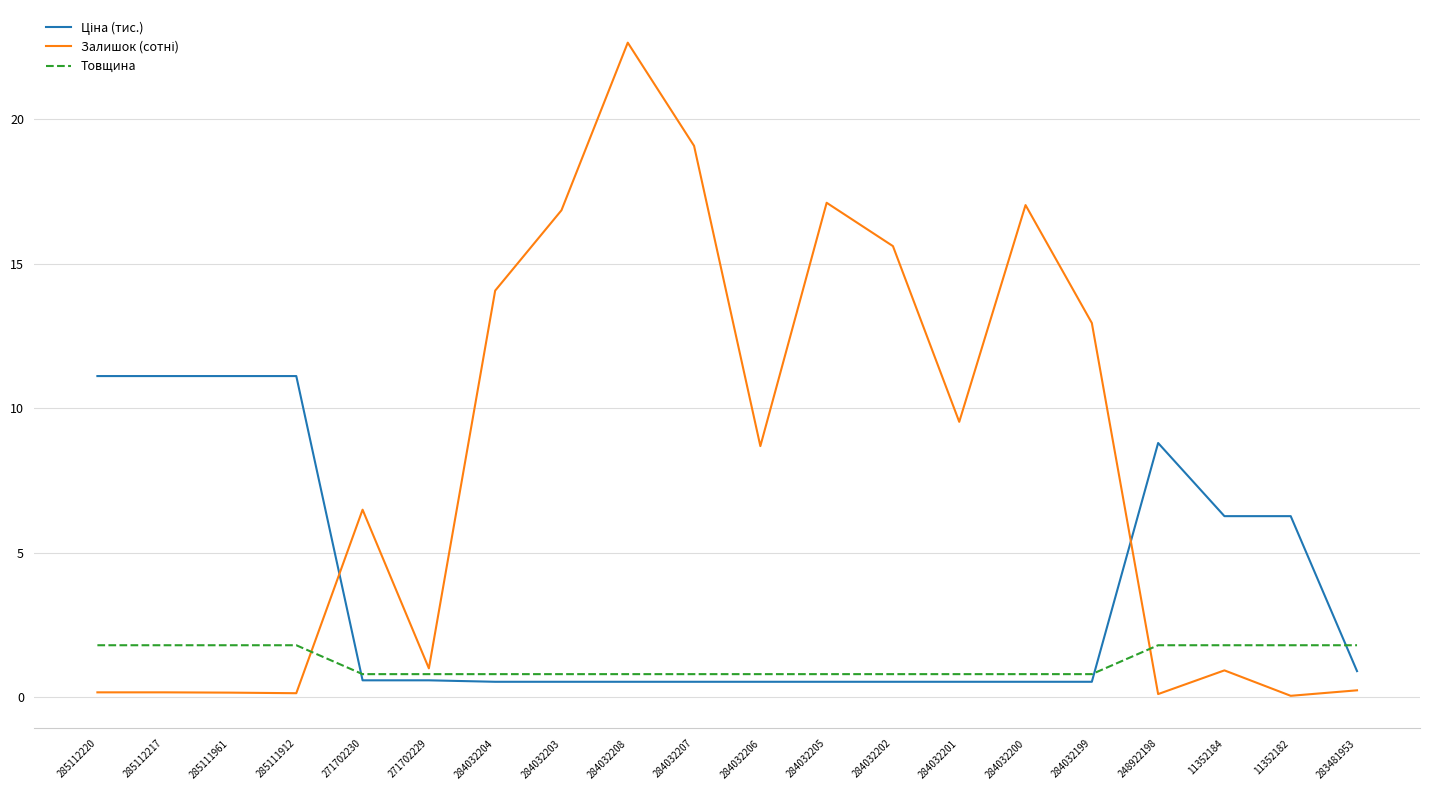

Count the Товщина values in the range 0 to 1.

12